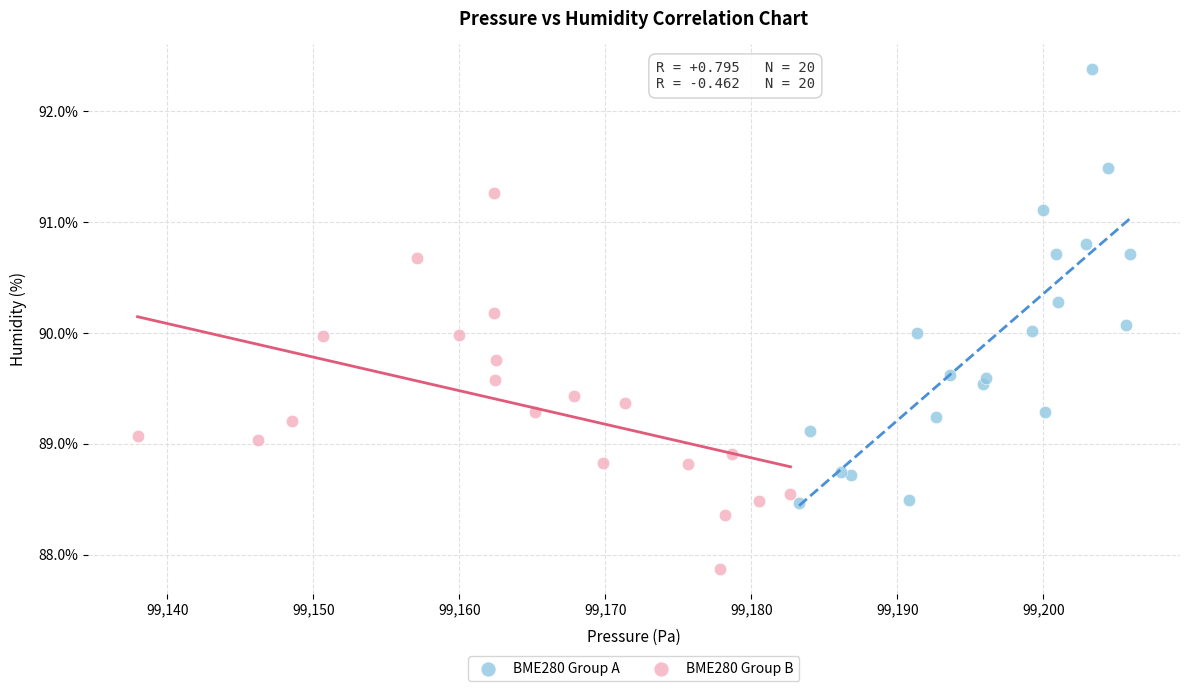

Which series has the widest spread of Y values?

BME280 Group A